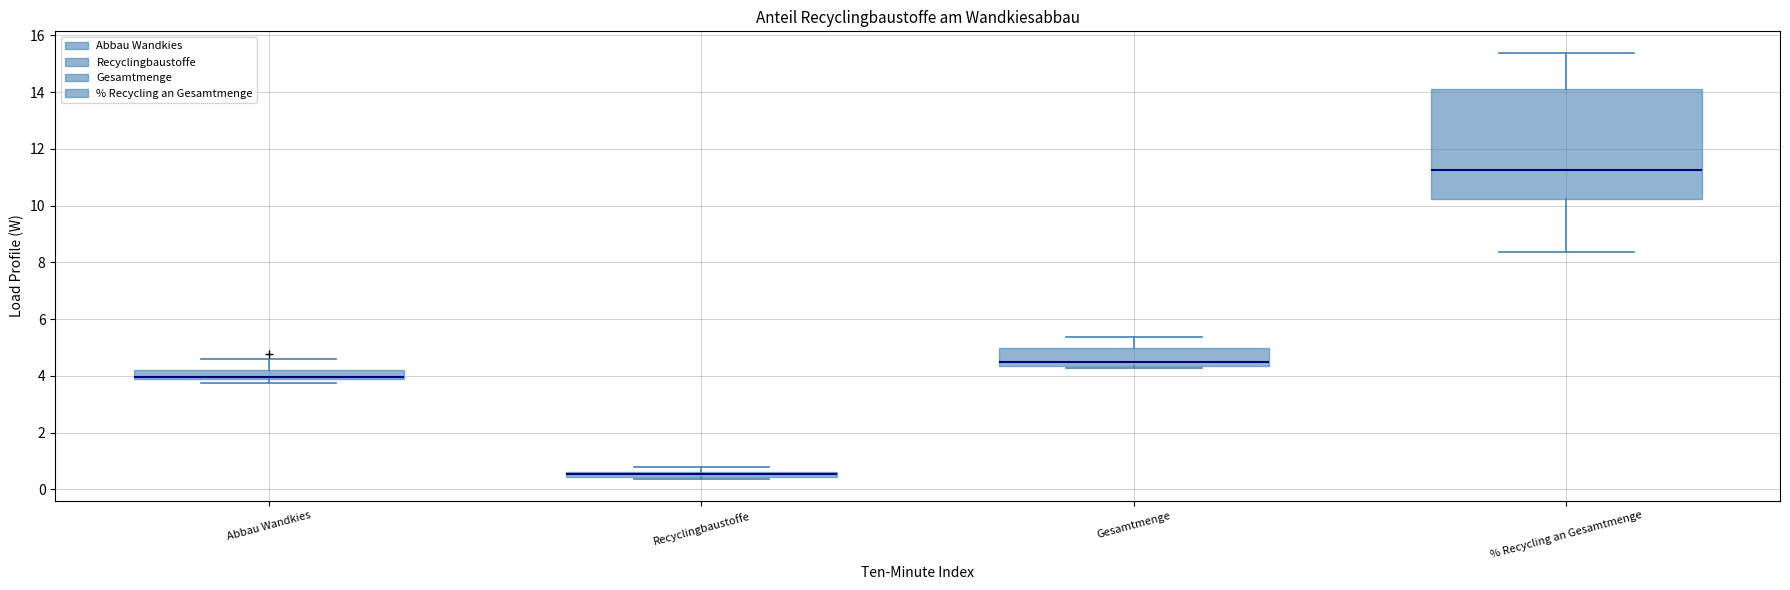

Comparing the boxes themselves (not the whiskers), which one is the tallest?

% Recycling an Gesamtmenge